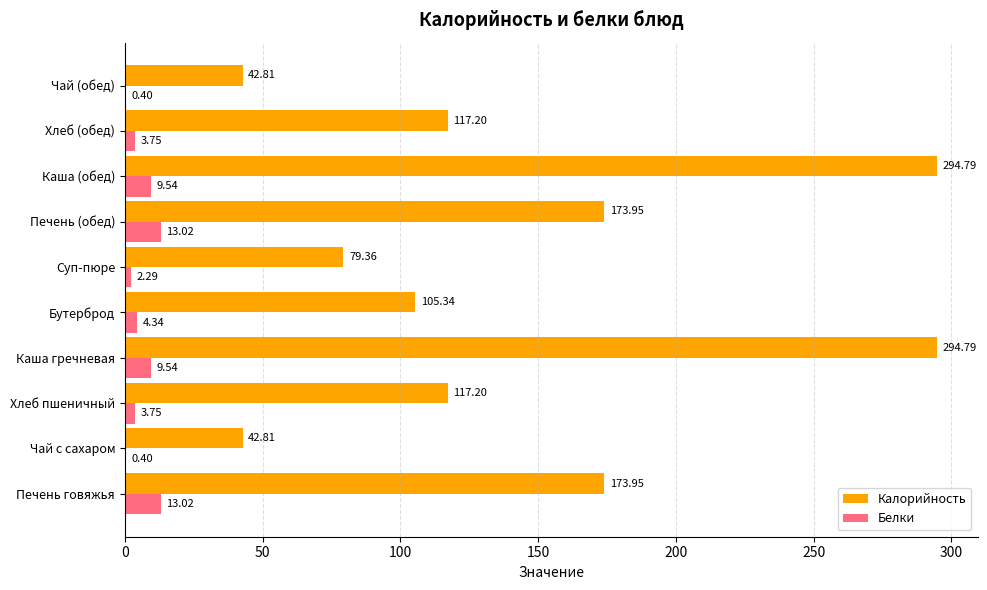

Which series has the largest total across all categories?

Калорийность